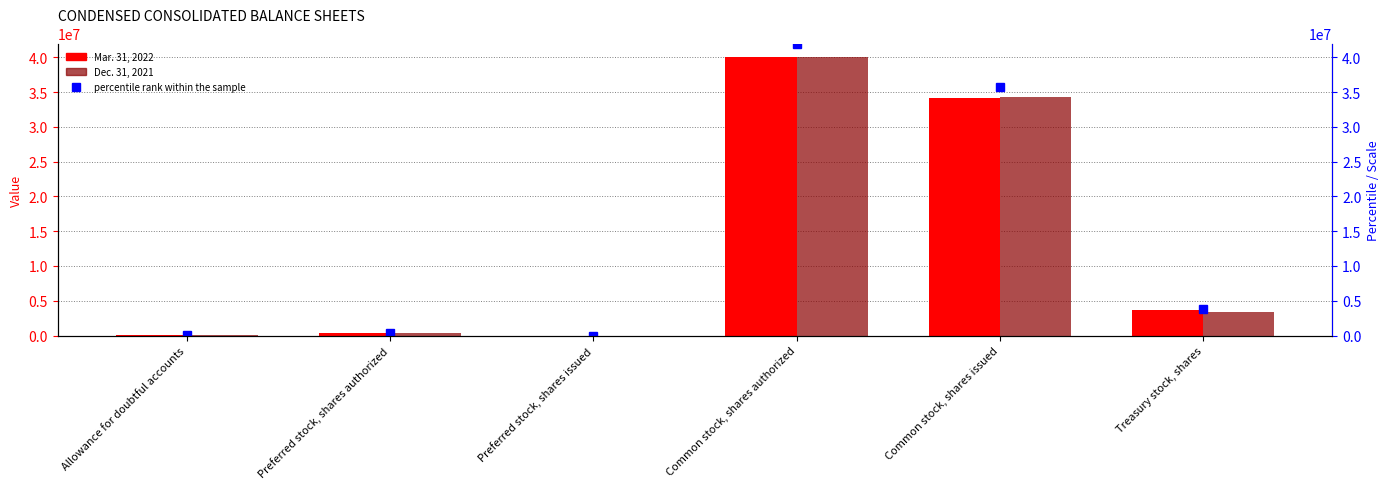

What is the sum of the Dec. 31, 2021 values at Preferred stock, shares authorized and Common stock, shares issued?

34648218.0